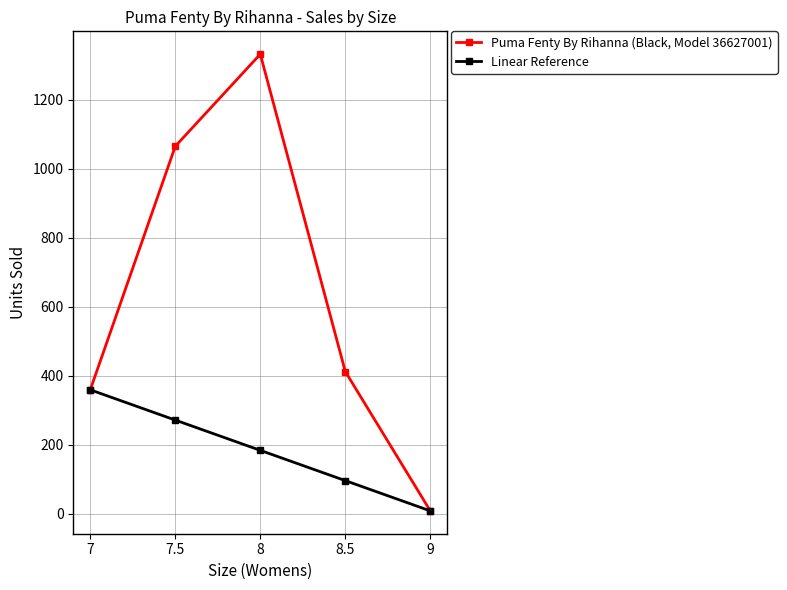

Rank the categories by Puma Fenty By Rihanna (Black, Model 36627001) value from lowest to highest.

9, 7, 8.5, 7.5, 8